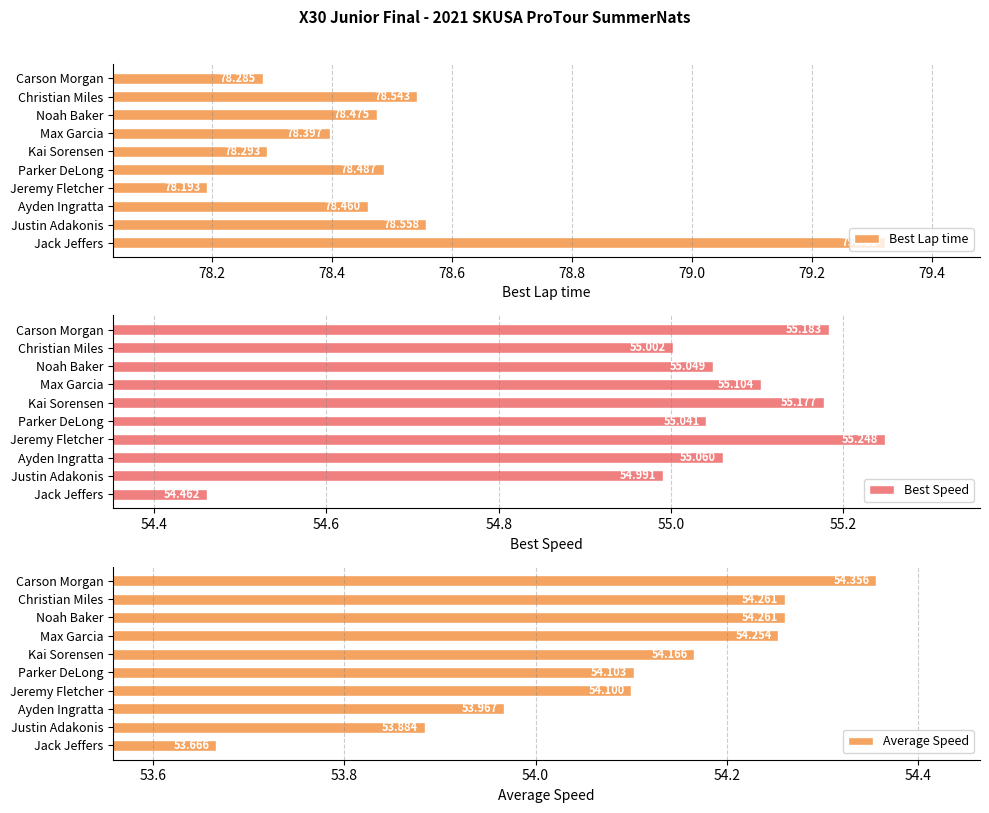

Rank the series by their maximum value, from highest to lowest.

Best Lap time, Best Speed, Average Speed